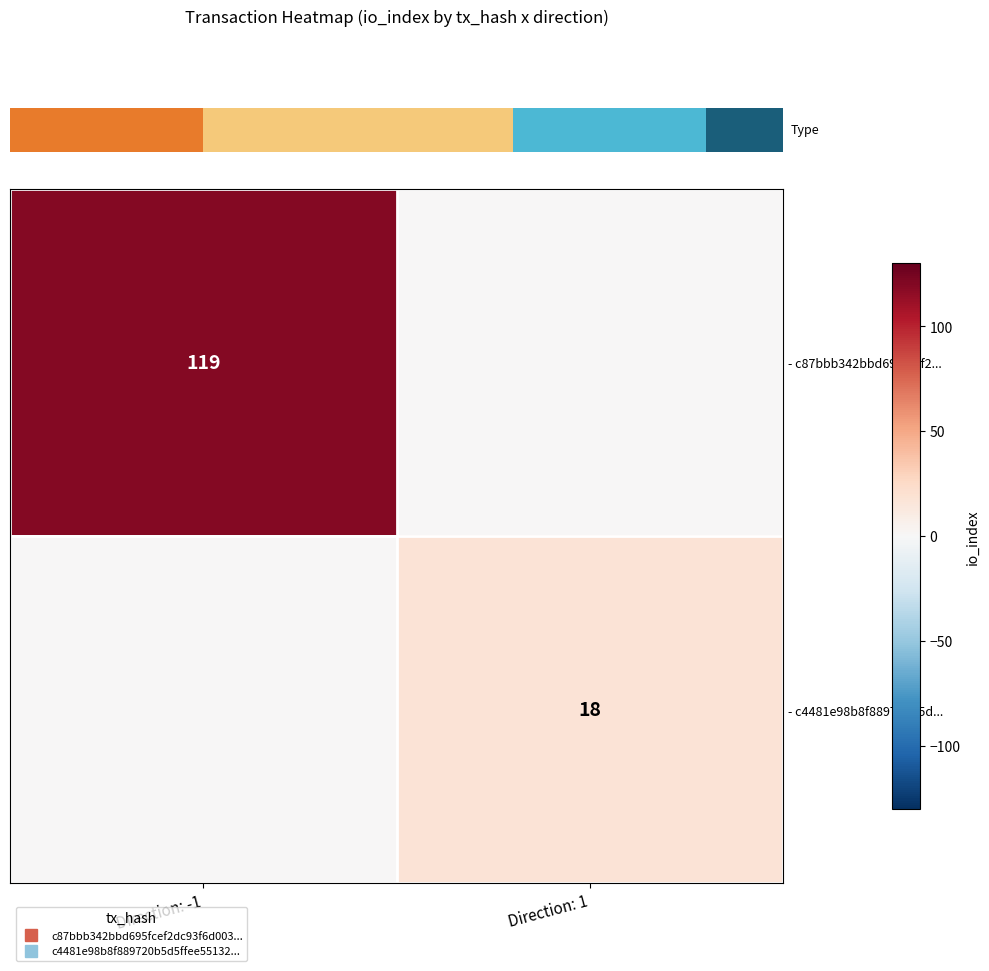

Which series has the largest range (max minus min)?

row_0